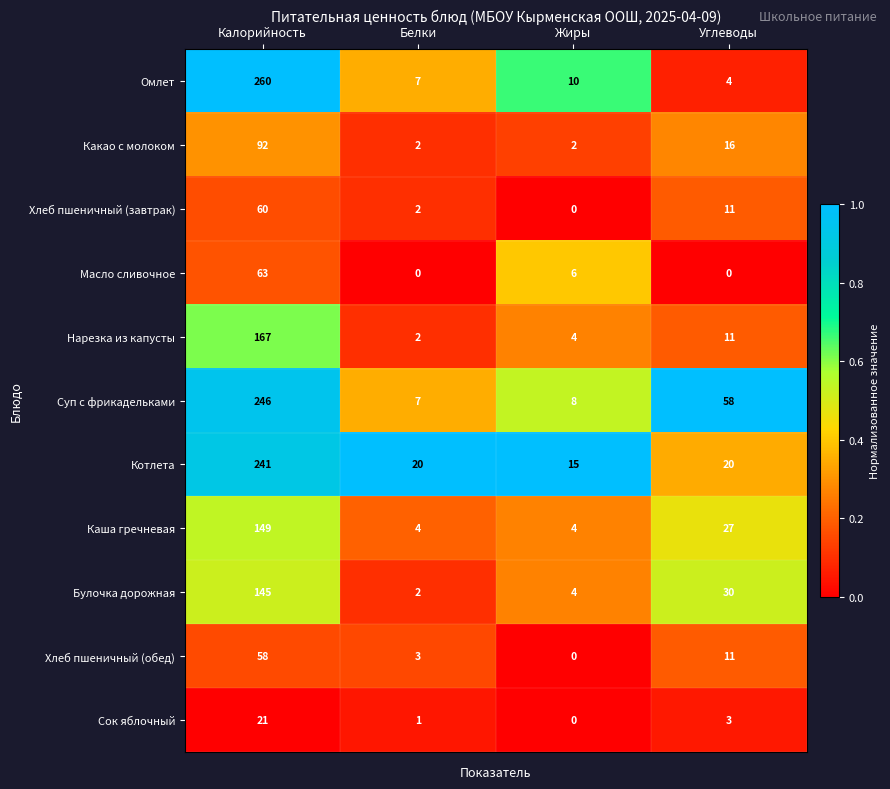

The Котлета series shows 241 at Калорийность. True or false?

True